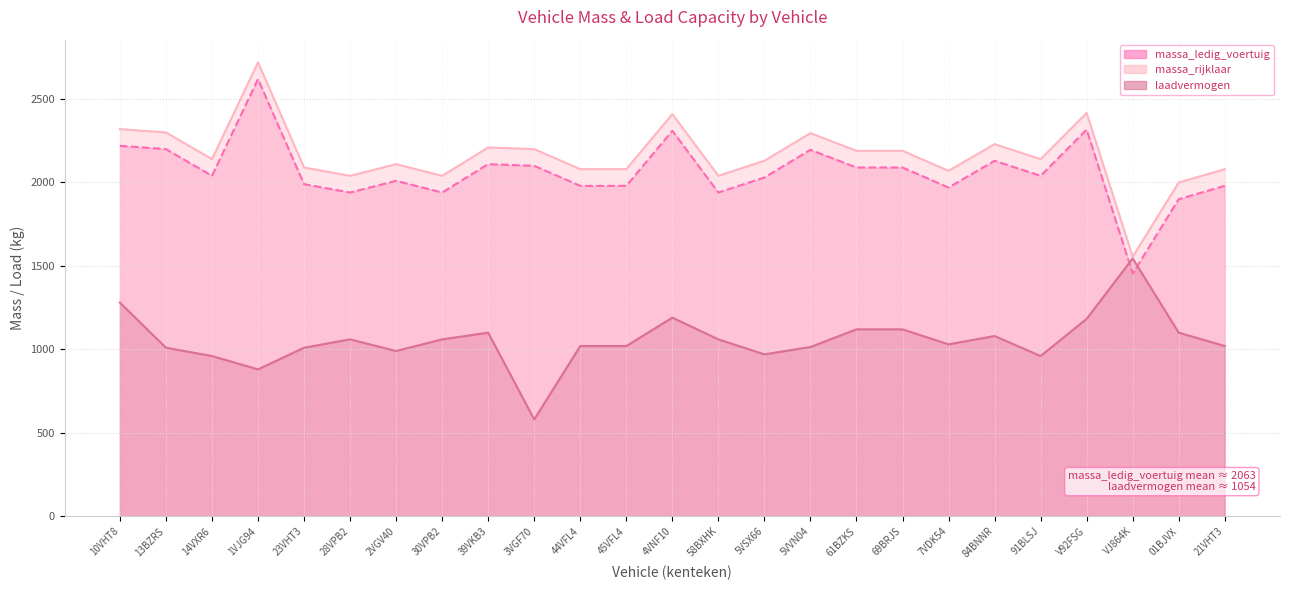

Where does the massa_rijklaar series first go above 2140?

10VHT8